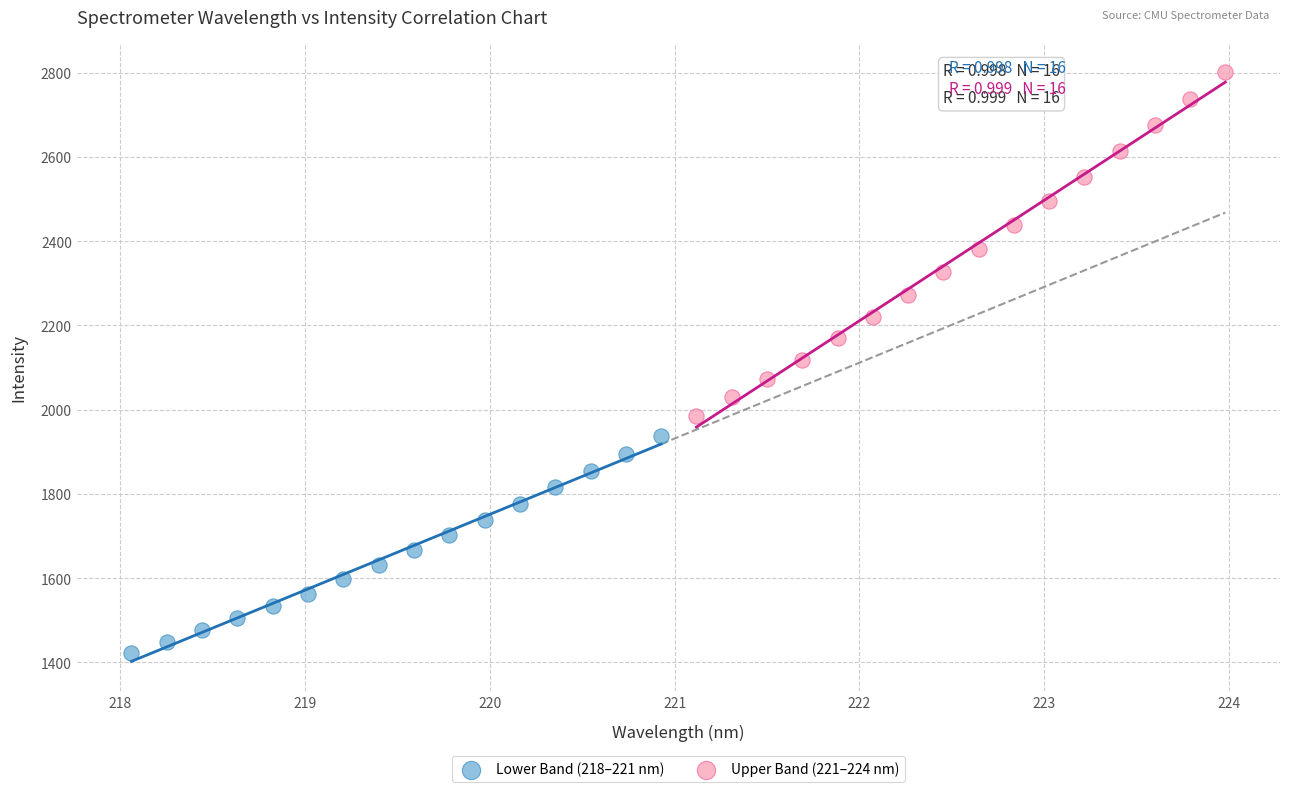

Which series has the largest Y range (max minus min)?

Upper Band (221–224 nm)